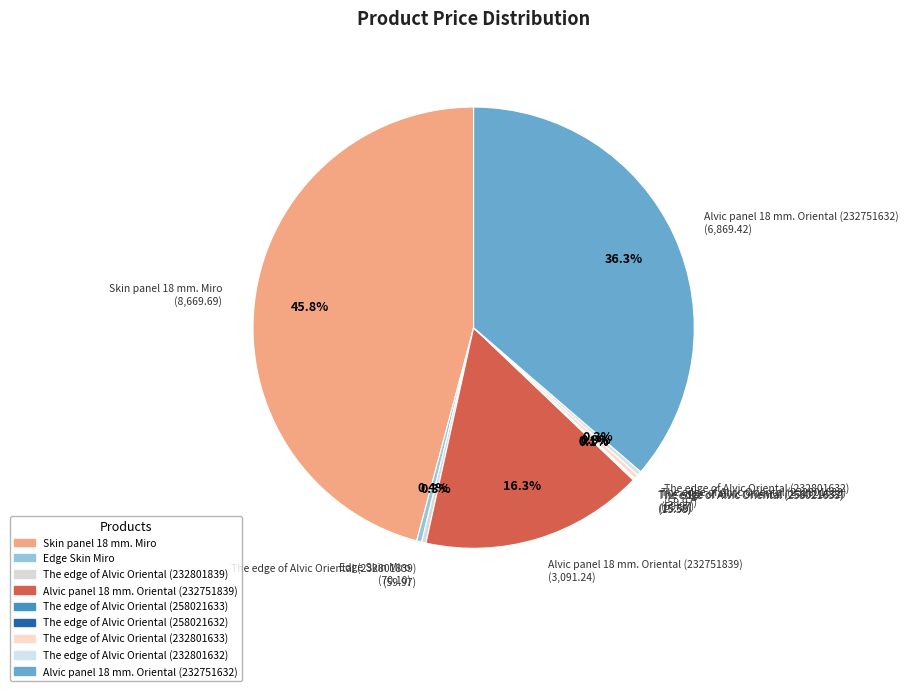

What portion of the pie excludes Alvic panel 18 mm. Oriental (232751839) (3,091.24)?

83.7%